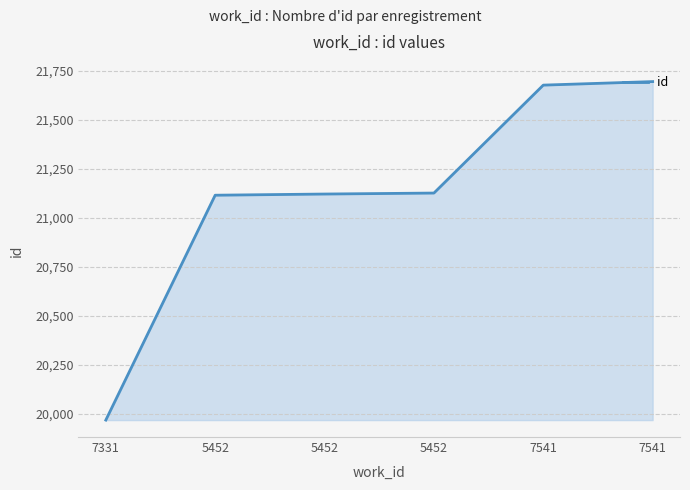

What is the maximum value shown in the chart?

21694